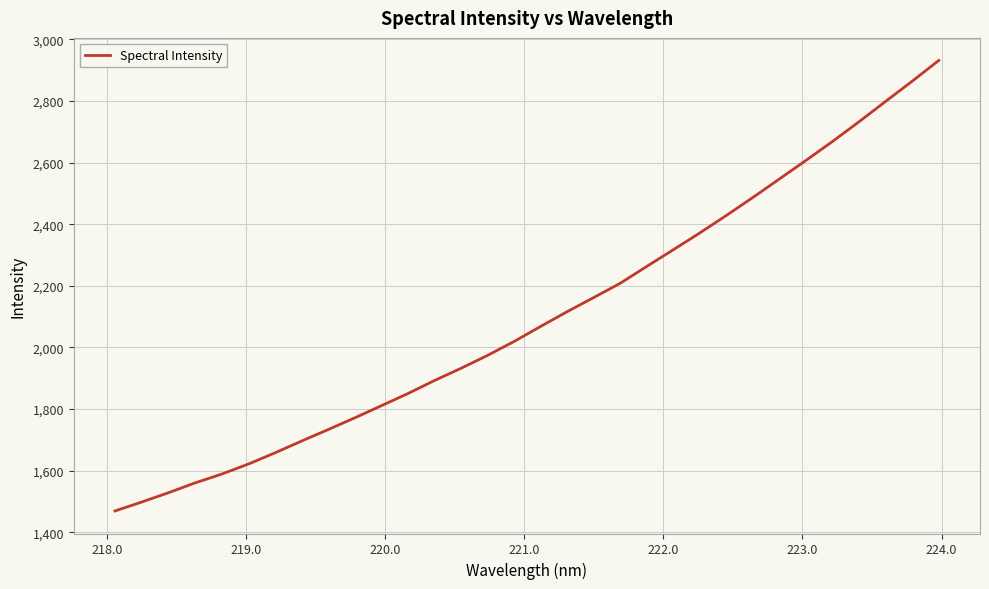

What is the difference between the maximum and minimum values?

1461.6